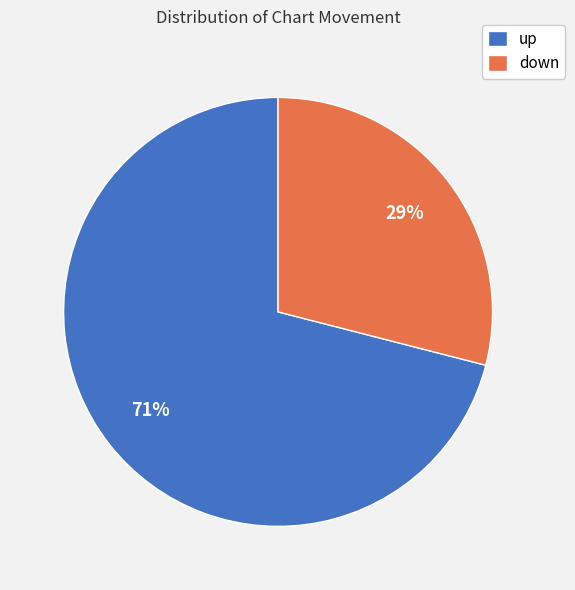

Combined, do down and up account for over 50%?

Yes